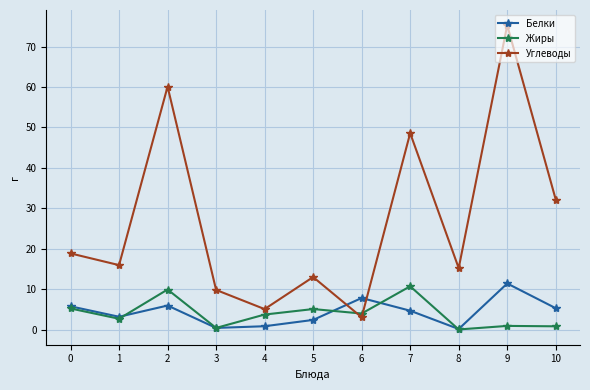

What is the greatest value displayed?

75.3